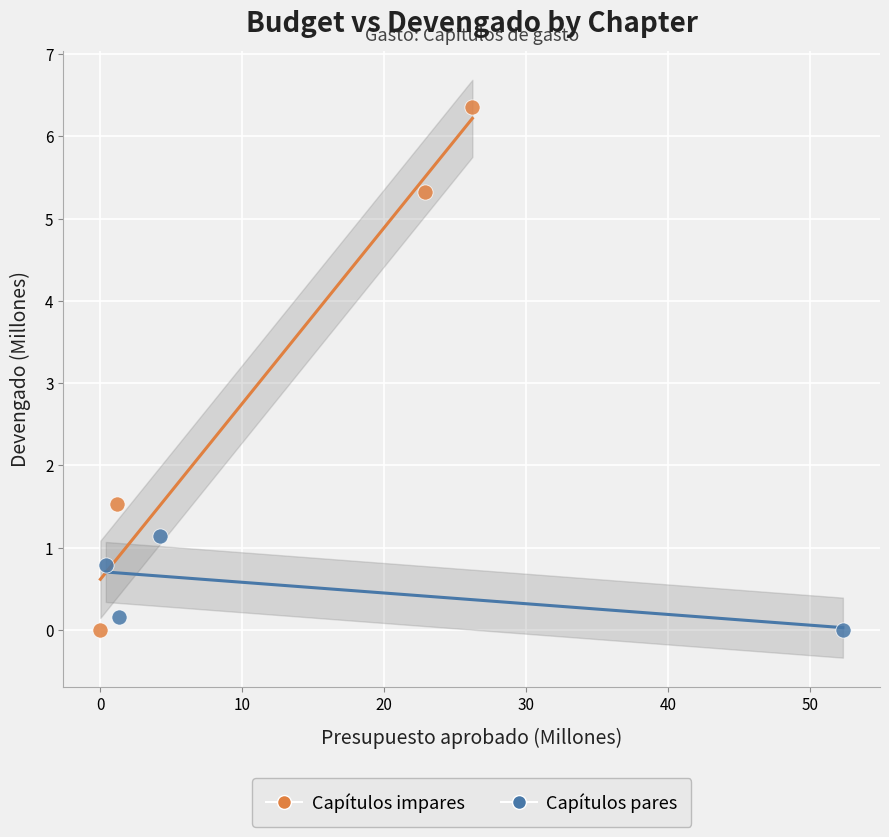

Which series reaches the maximum Y coordinate?

Capítulos impares